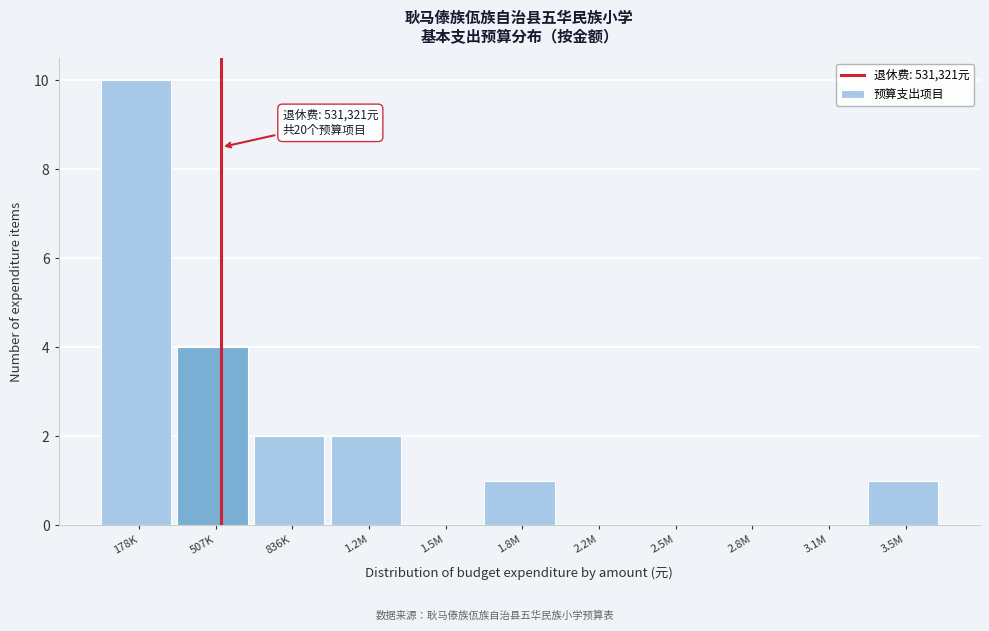

Reading left to right, transcribe all the data shown in this chart.

178K=10	507K=4	836K=2	1.2M=2	1.5M=0	1.8M=1	2.2M=0	2.5M=0	2.8M=0	3.1M=0	3.5M=1